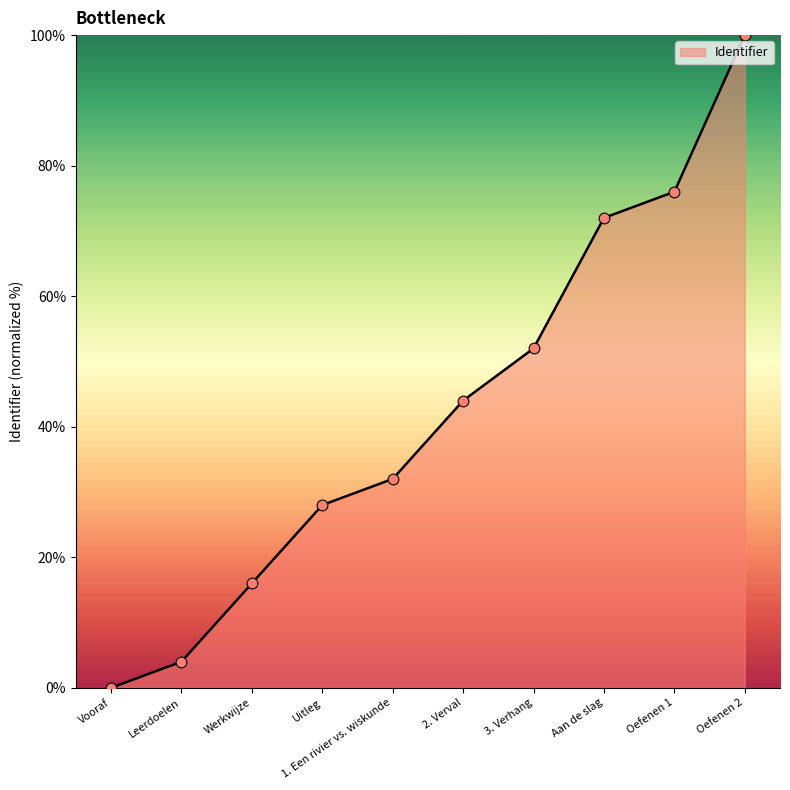

Between Leerdoelen and Vooraf, which is larger?

Leerdoelen